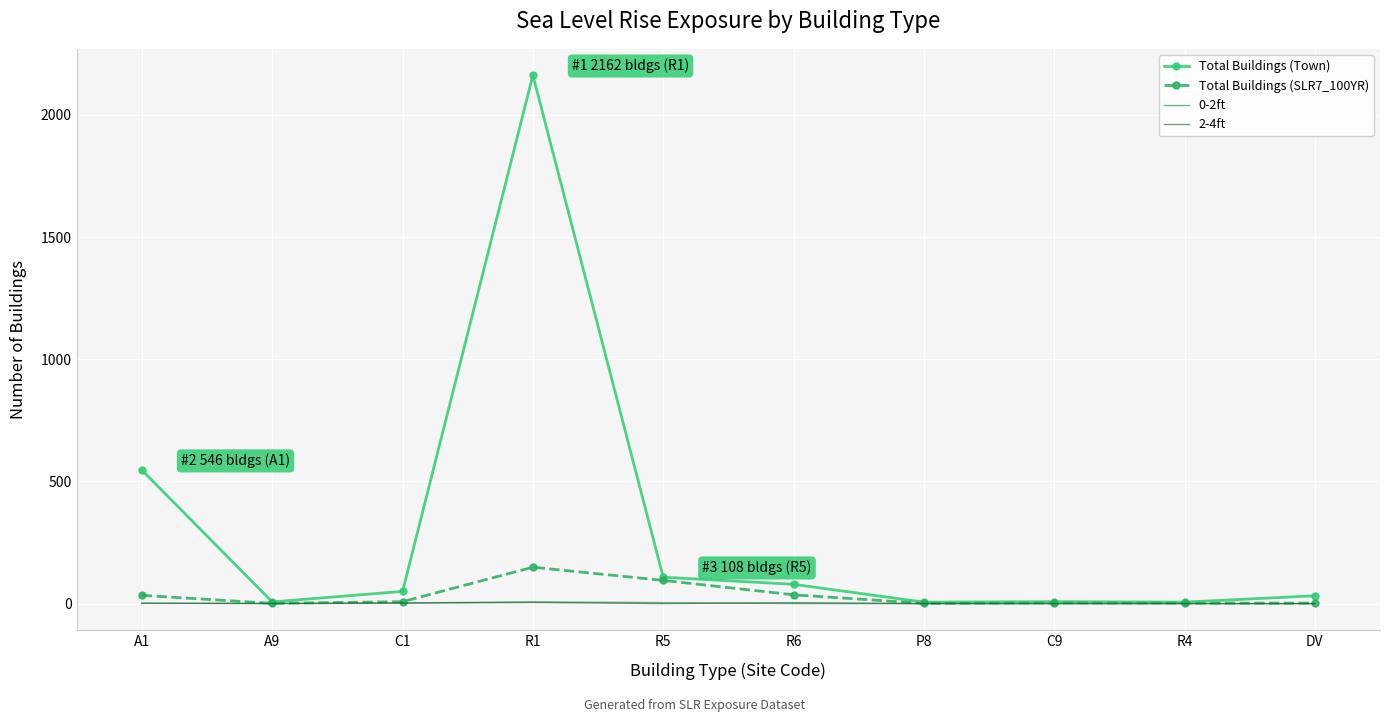

Which category has the highest value across all series?

R1